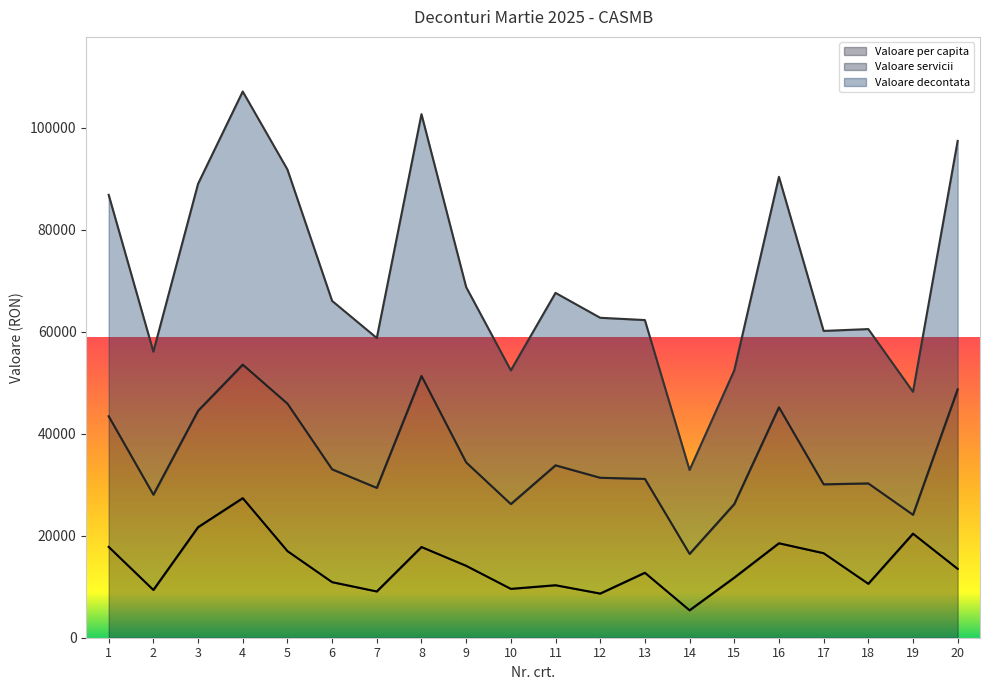

What is the total value across all series at 15?

52437.0